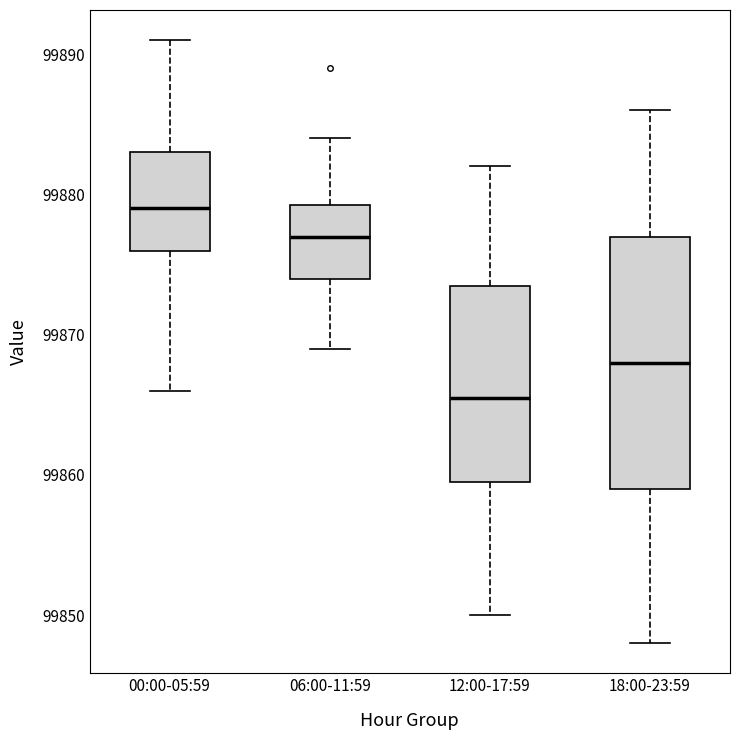

Where is the lower edge of the box for 06:00-11:59 on the y-axis? The values are not printed on the chart, so give them approximately, as read against the axis.

99874